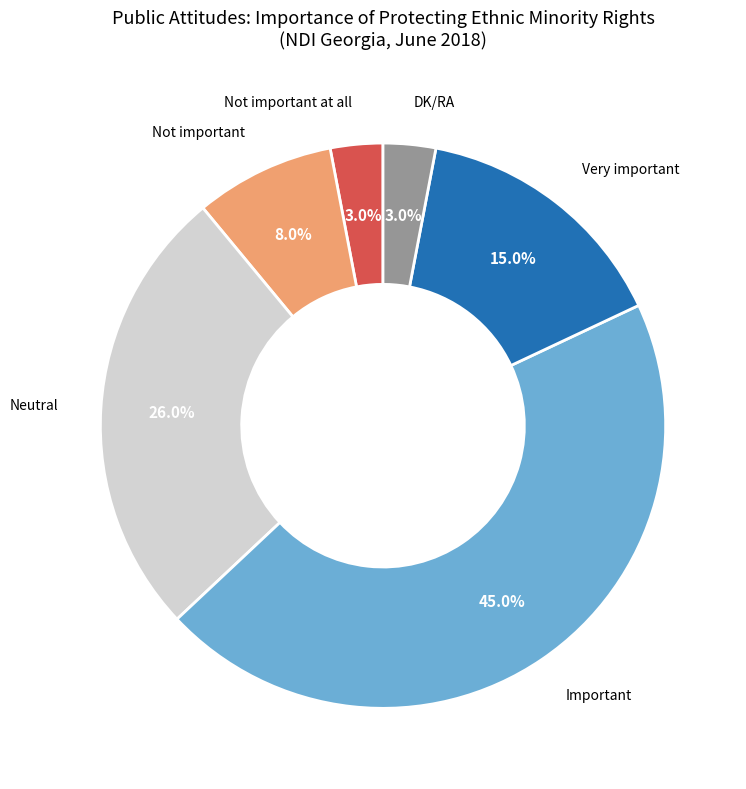

To the nearest percent, what is the average slice percentage?

17%